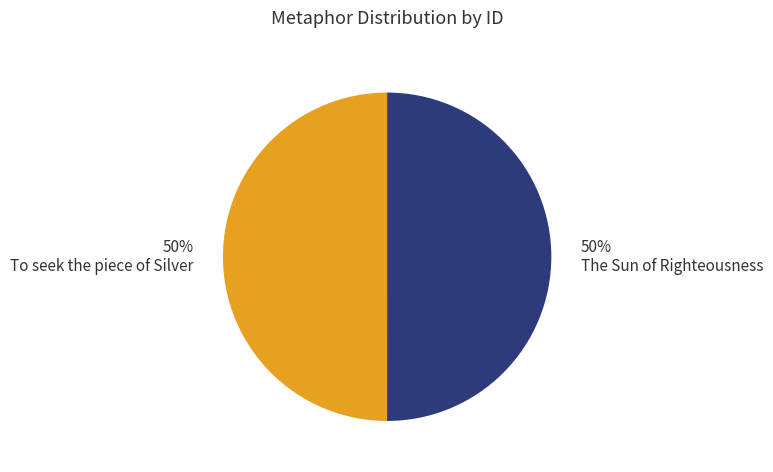

How many slices are in this pie chart?

2